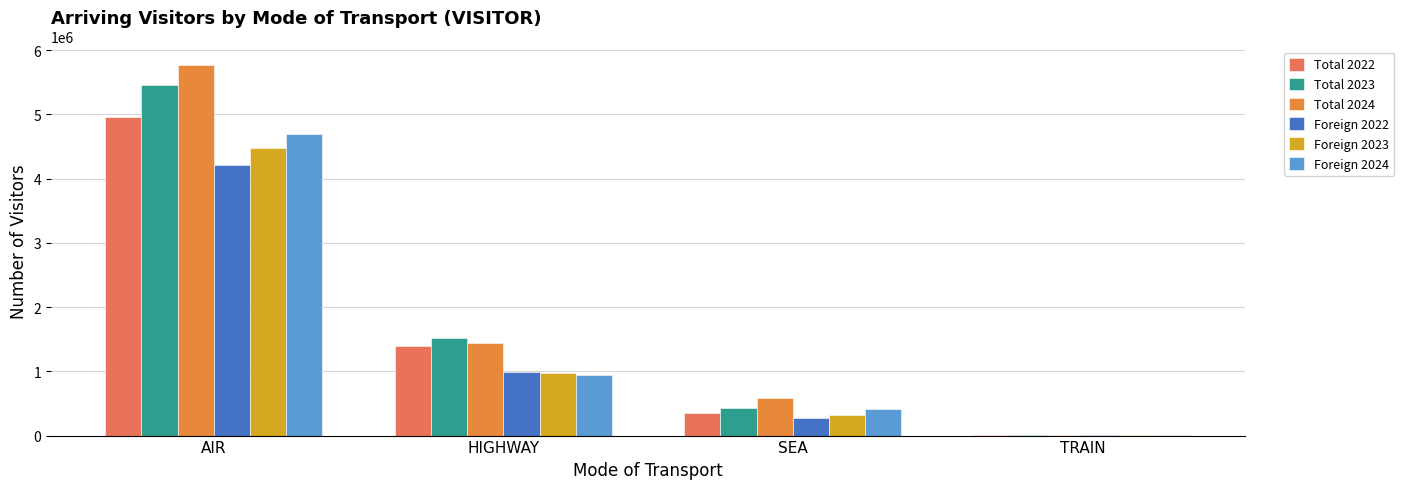

What are all the series names shown in the legend?

Total 2022, Total 2023, Total 2024, Foreign 2022, Foreign 2023, Foreign 2024